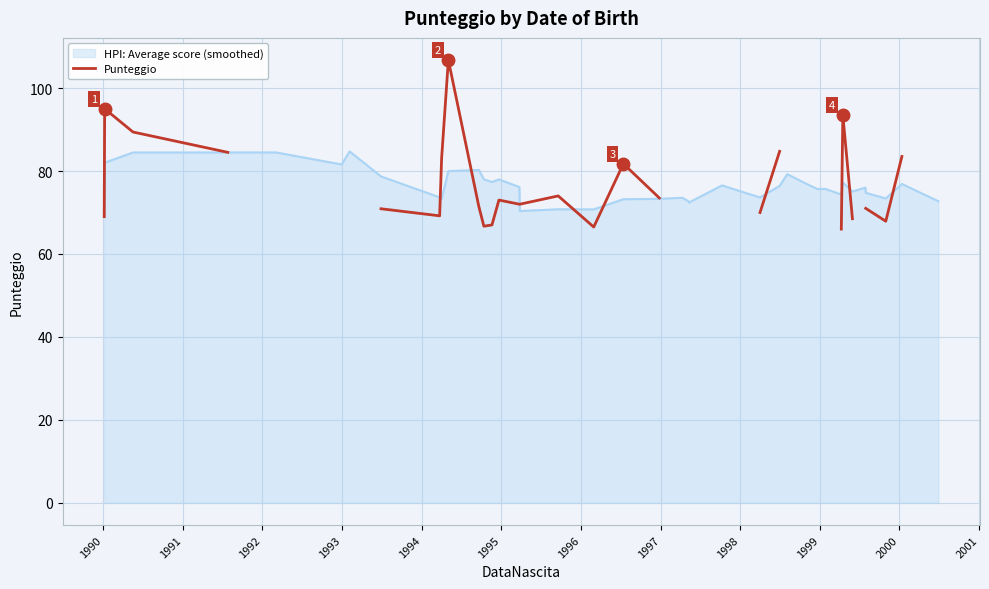

What is the highest value of the HPI: Average score (smoothed) series?

84.7